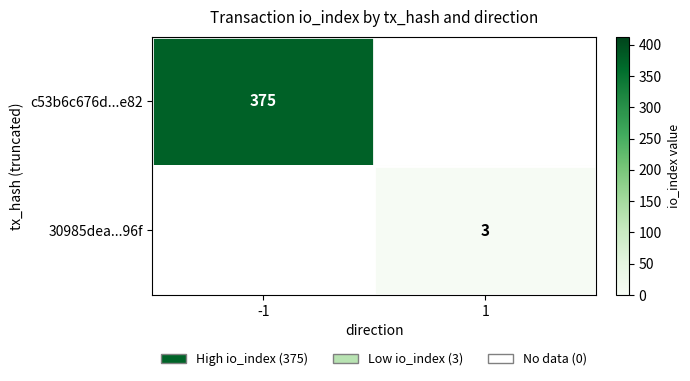

The value of c53b6c676d...e82 at -1 is 375. True or false?

True